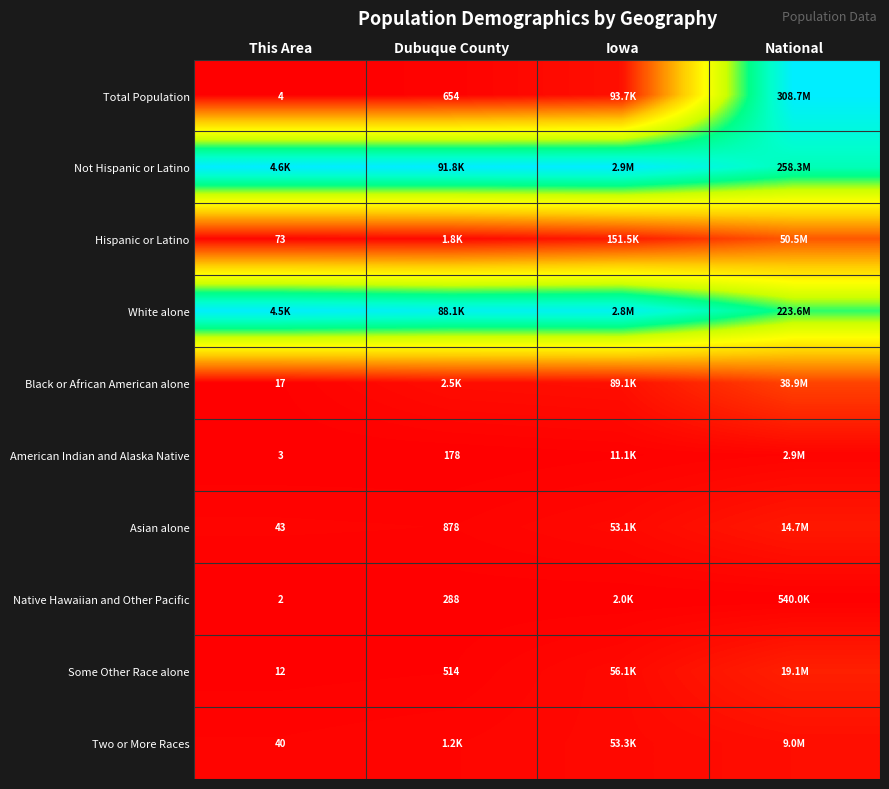

The value of American Indian and Alaska Native at Iowa is 0.0. True or false?

False